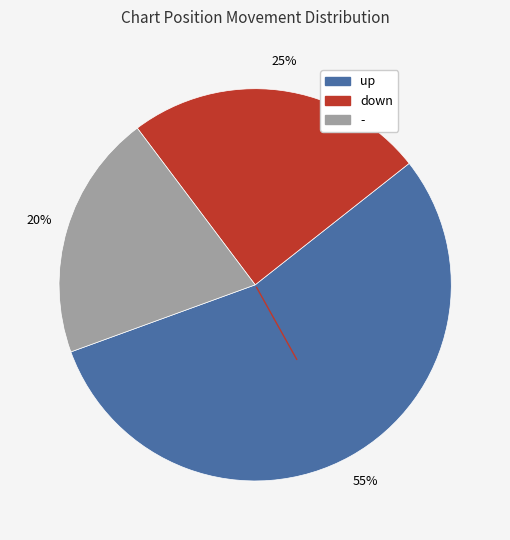

How many slices are in this pie chart?

3